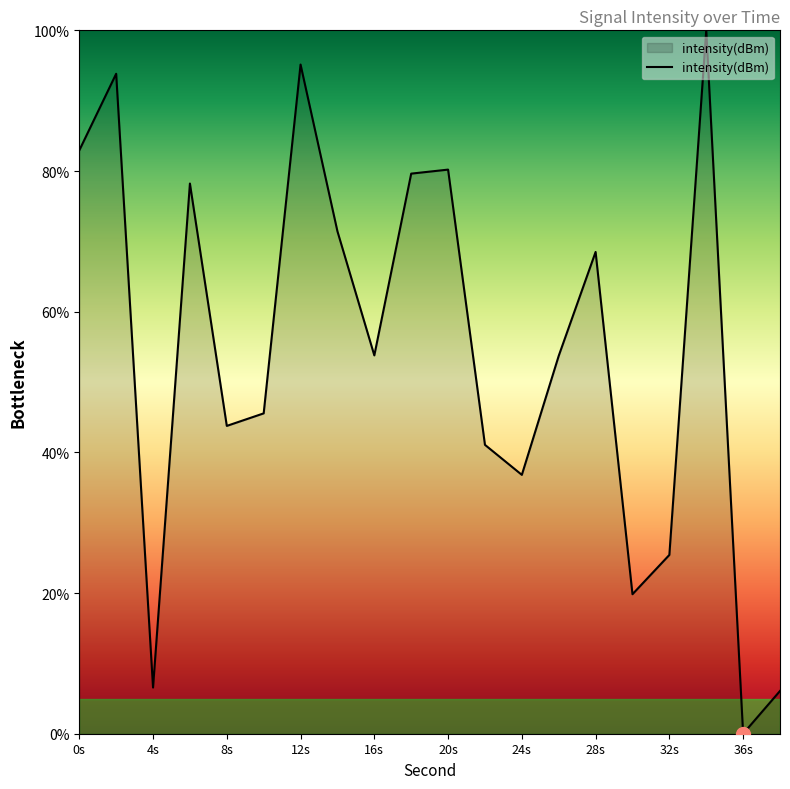

What is the difference between the maximum and minimum values?

100.0